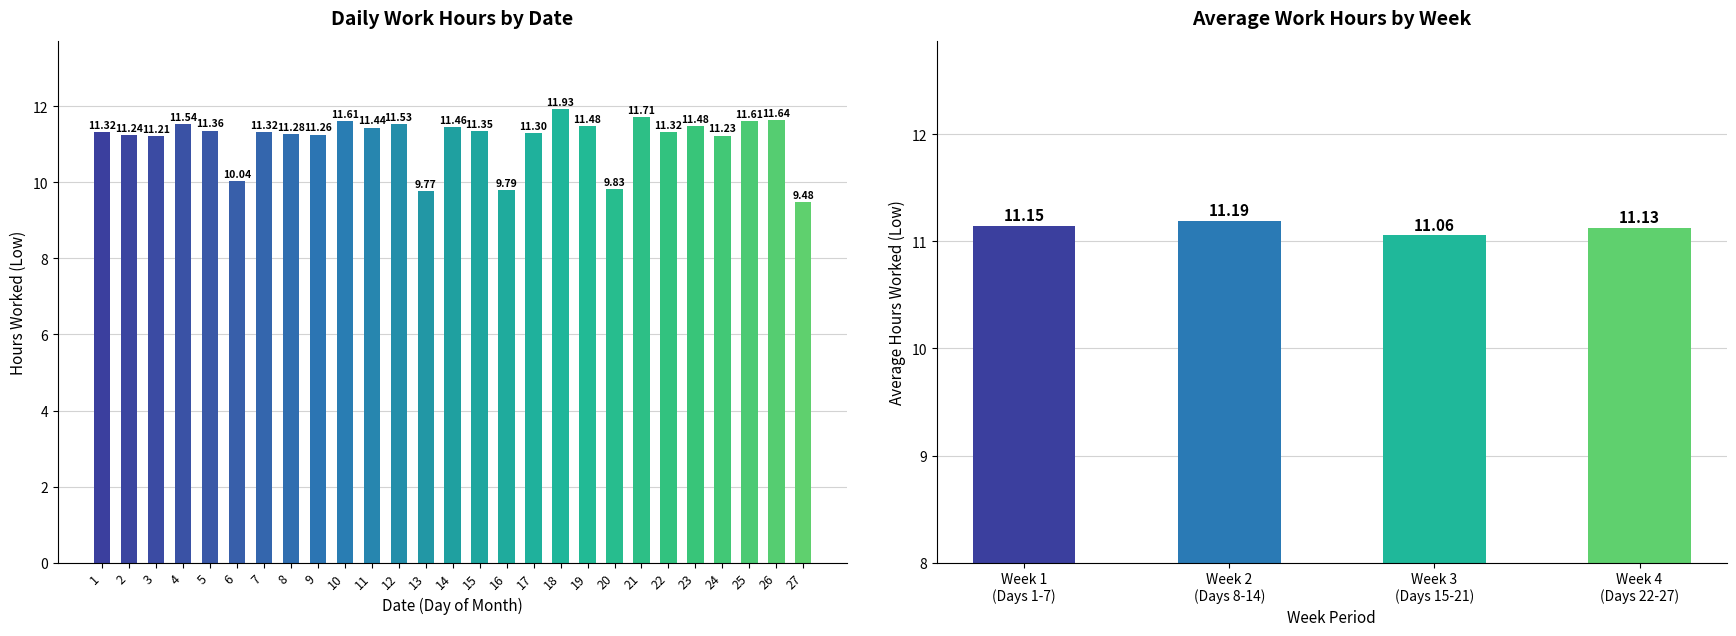

Count the number of data series in this chart.

1